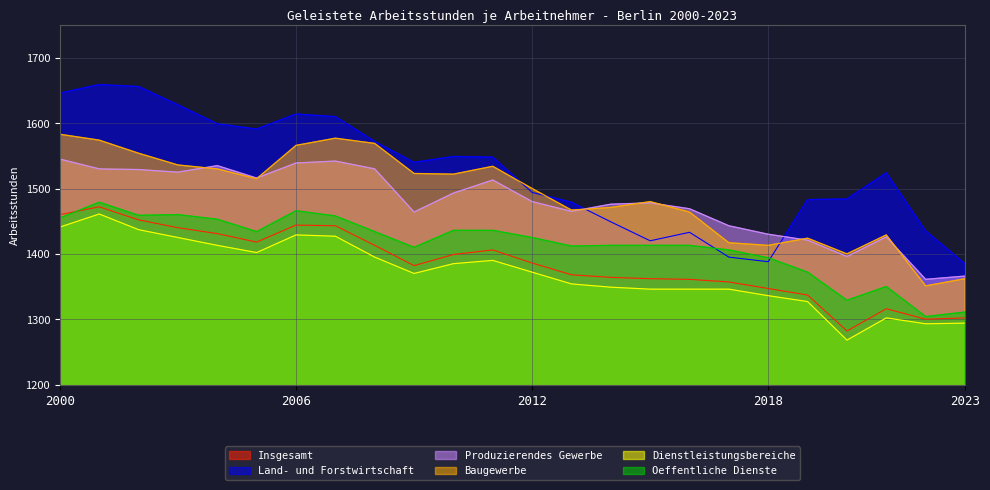

What is the difference between the highest and lowest values at 2005?

189